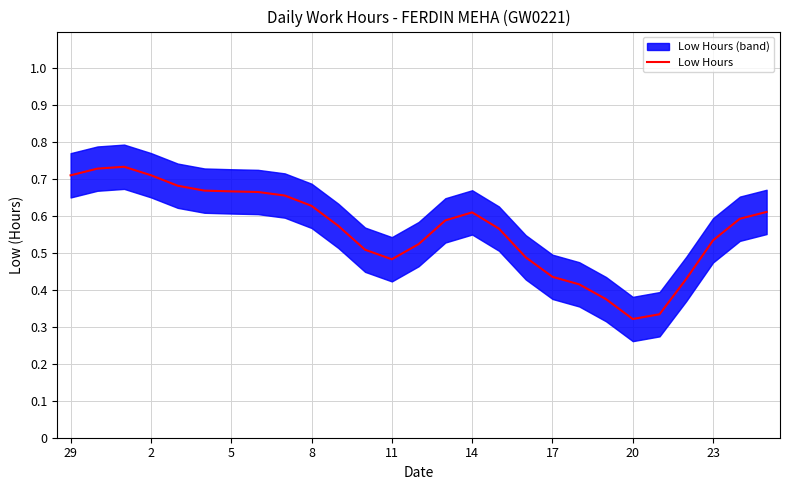

What is the average value?

0.6